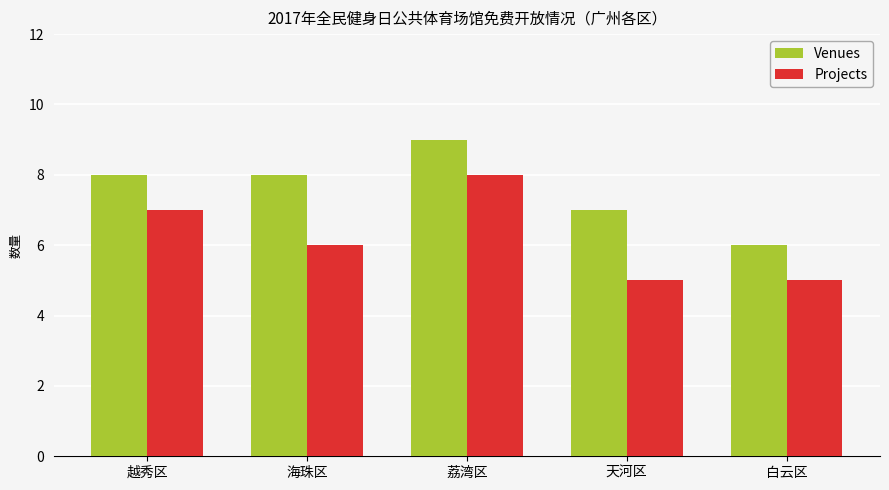

What is the difference between the maximum and second lowest values in the Venues series?

2